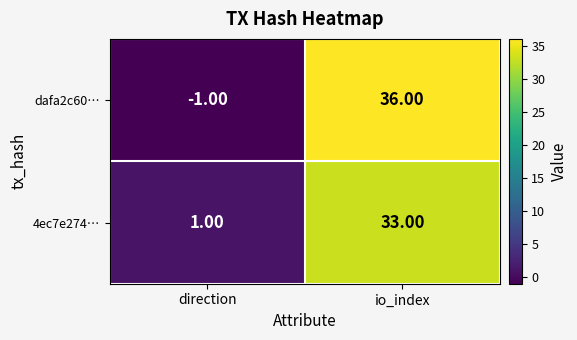

What is the difference between the maximum and minimum values in the 4ec7e274… series?

32